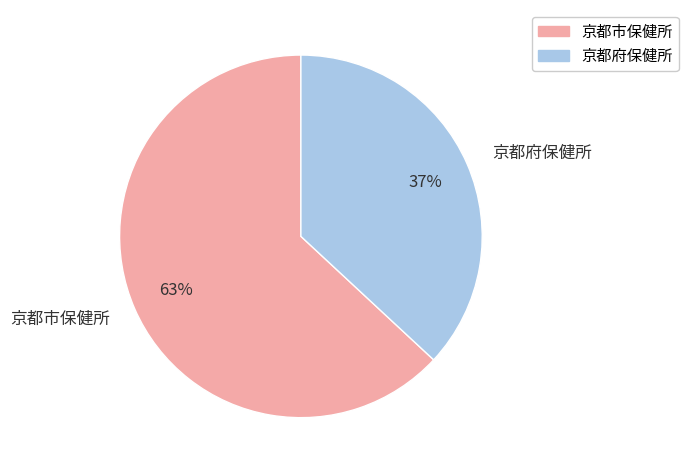

Which has a higher value, 京都市保健所 or 京都府保健所?

京都市保健所